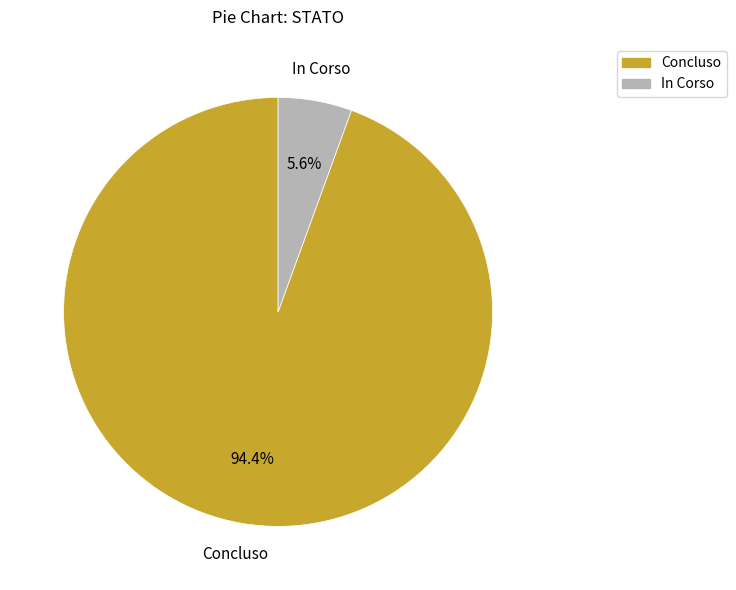

Is there any slice that represents more than half of the pie?

Yes